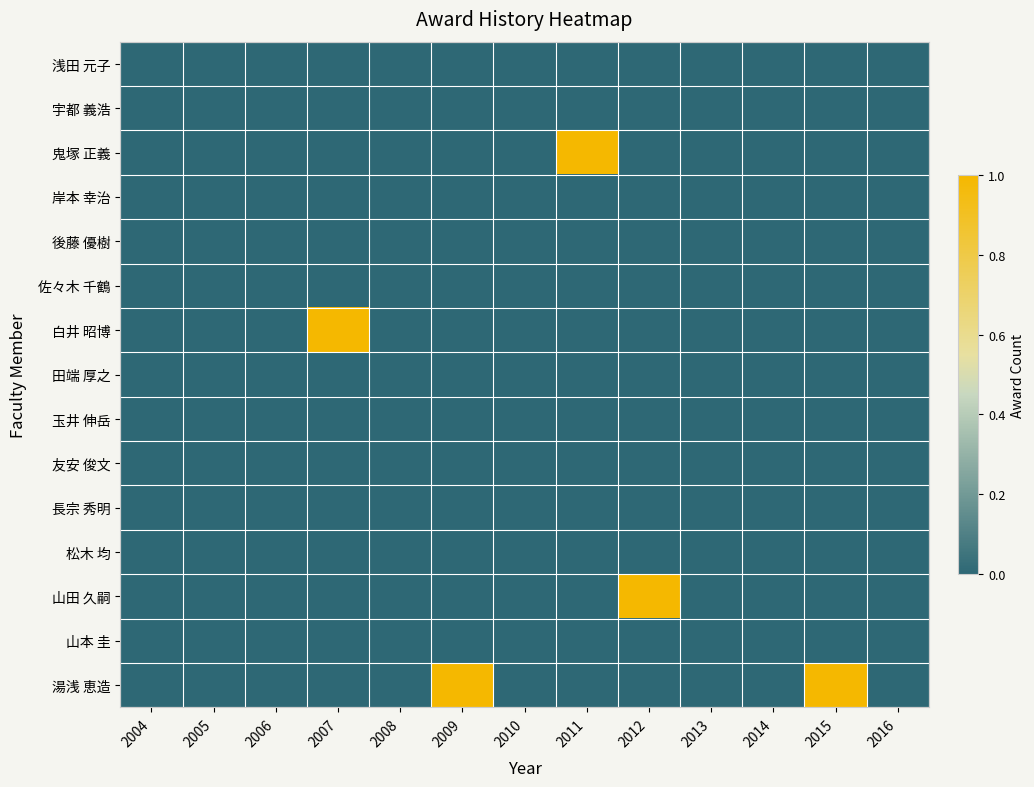

Between 2005 and 2013, which is larger?

2005